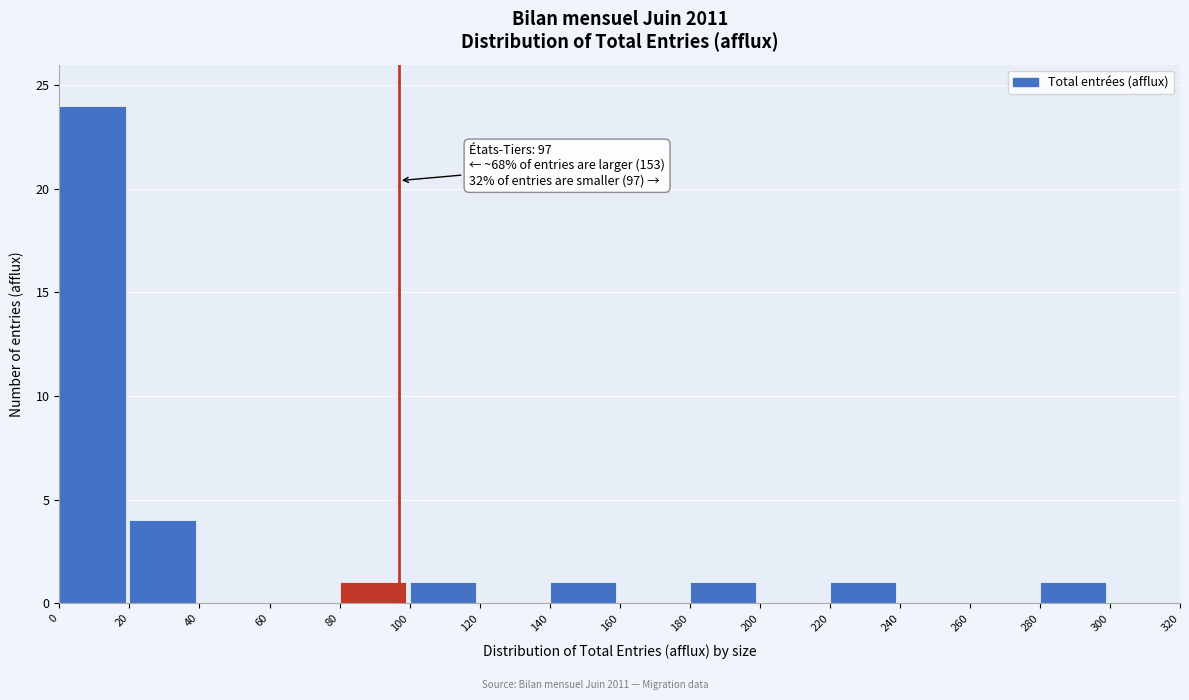

Which range on the x-axis has the tallest bar?

0 to 20